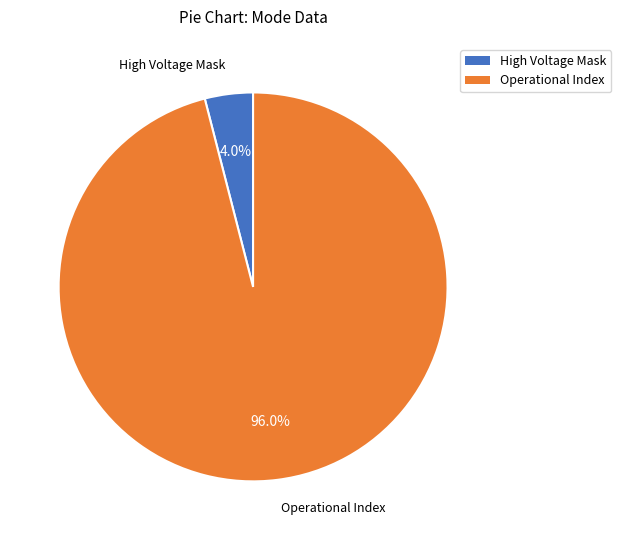

How many segments does this pie chart have?

2